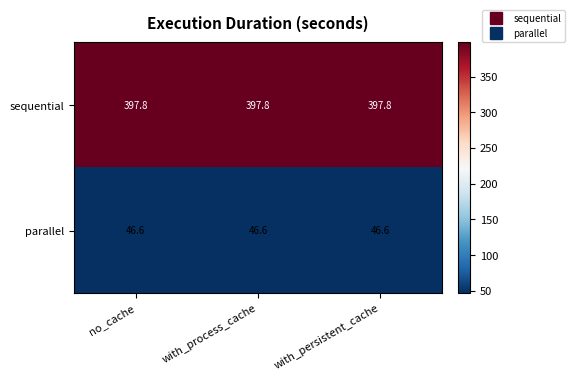

Rank the series at no_cache from lowest to highest value.

parallel, sequential